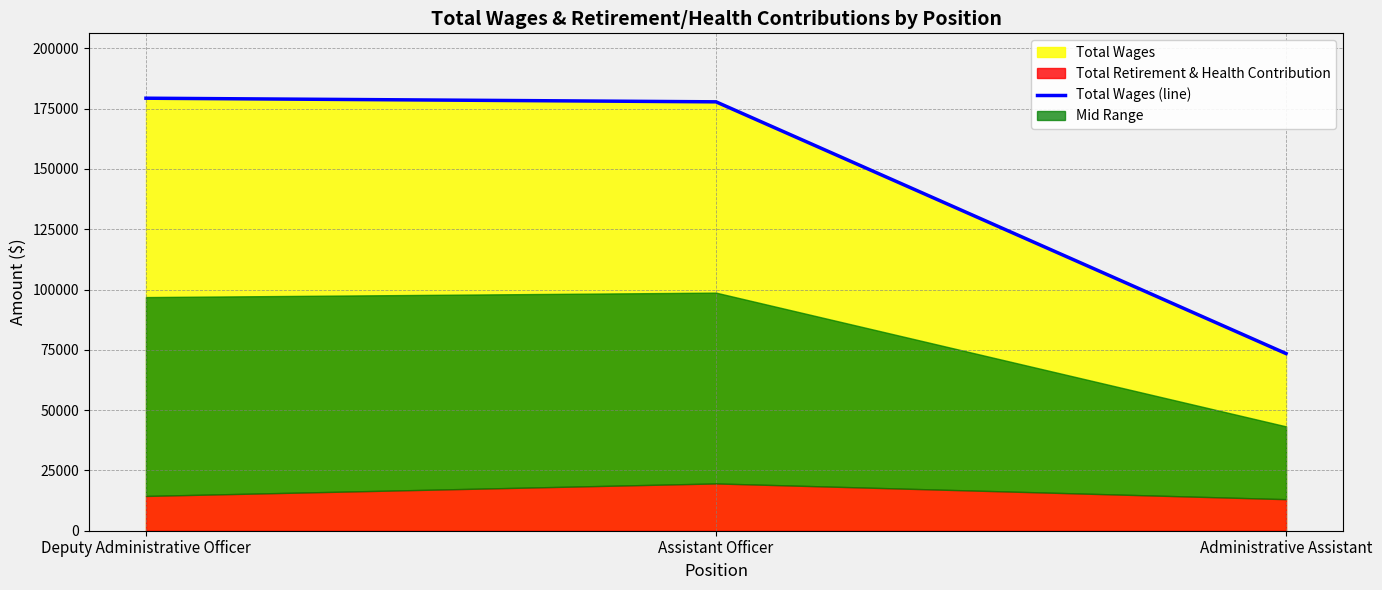

How many lines are shown in the chart?

1